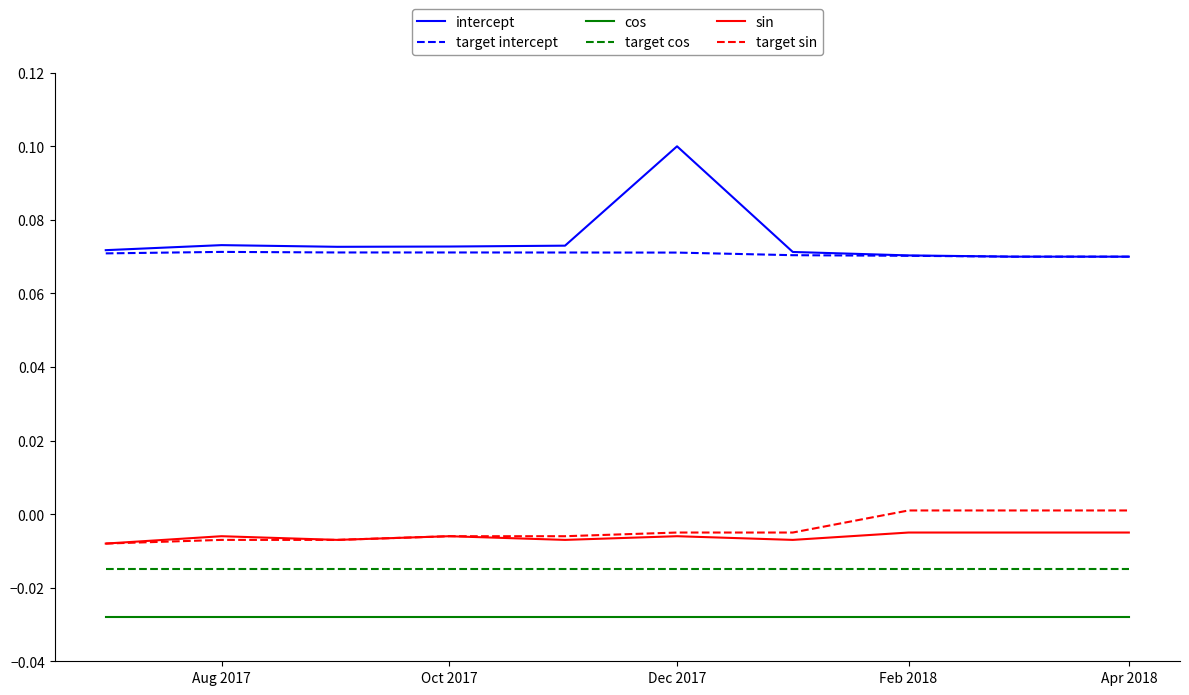

True or false: cos and target cos intersect in this chart.

False